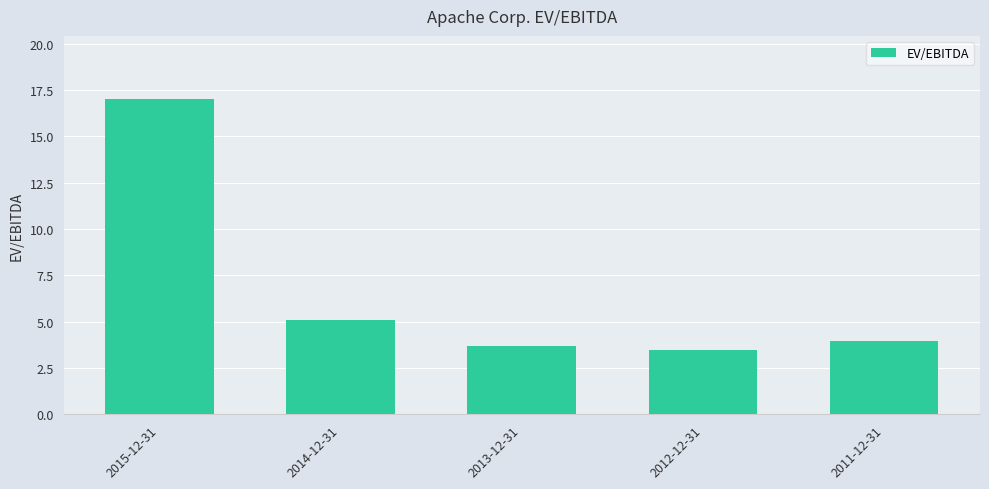

Approximately how many times larger is the value at 2013-12-31 compared to 2015-12-31?

0.2